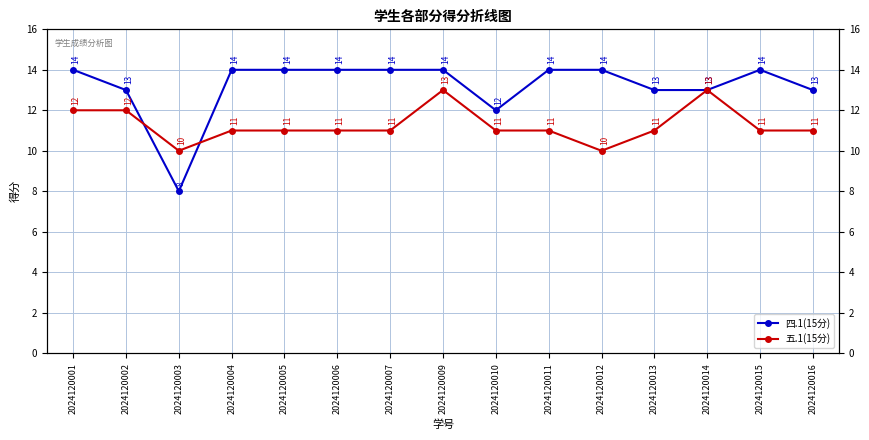

Reading left to right, transcribe all the data shown in this chart.

四.1(15分): 14	13	8	14	14	14	14	14	12	14	14	13	13	14	13
五.1(15分): 12	12	10	11	11	11	11	13	11	11	10	11	13	11	11